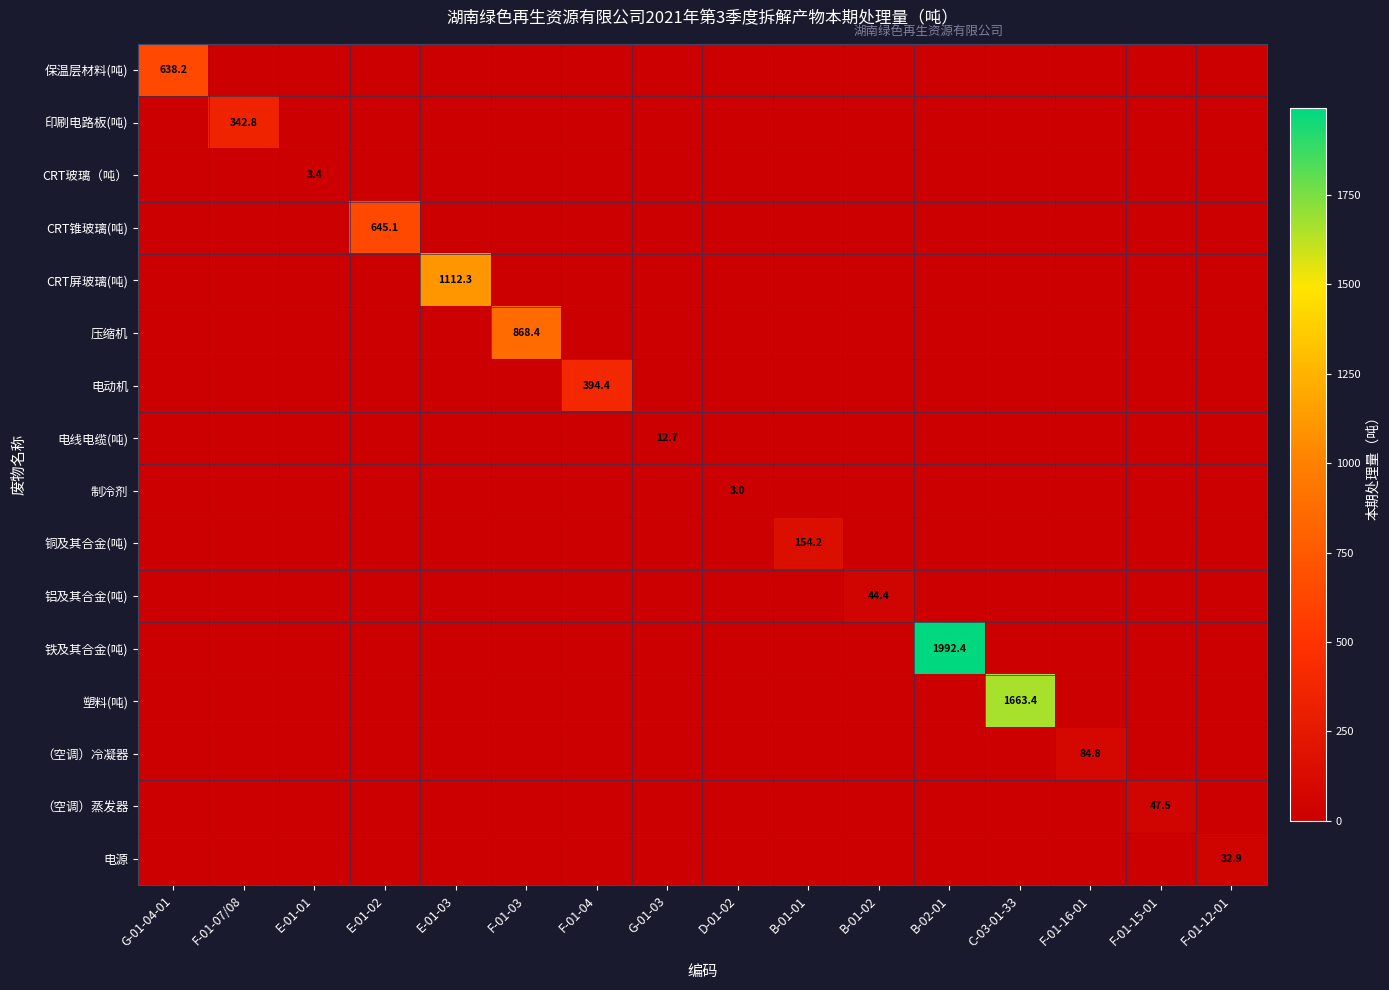

What is the greatest value displayed?

1992.4